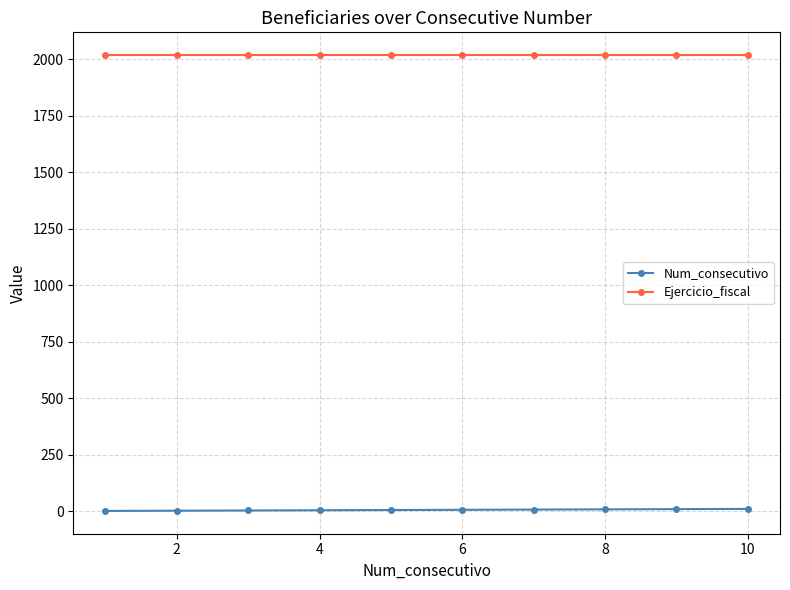

What is the sum of all Num_consecutivo values?

55